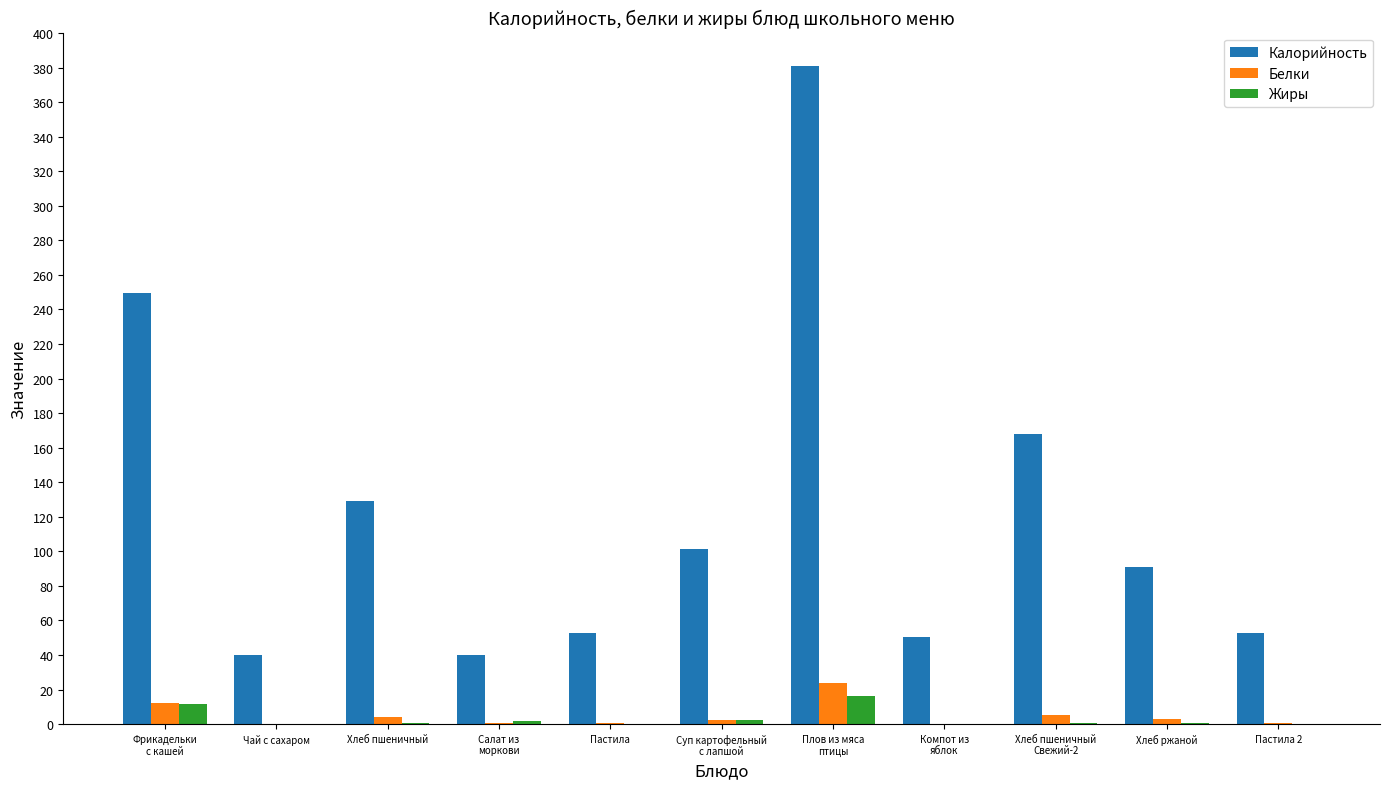

Is the value of Белки at Хлеб ржаной greater than the value of Калорийность at Чай с сахаром?

No